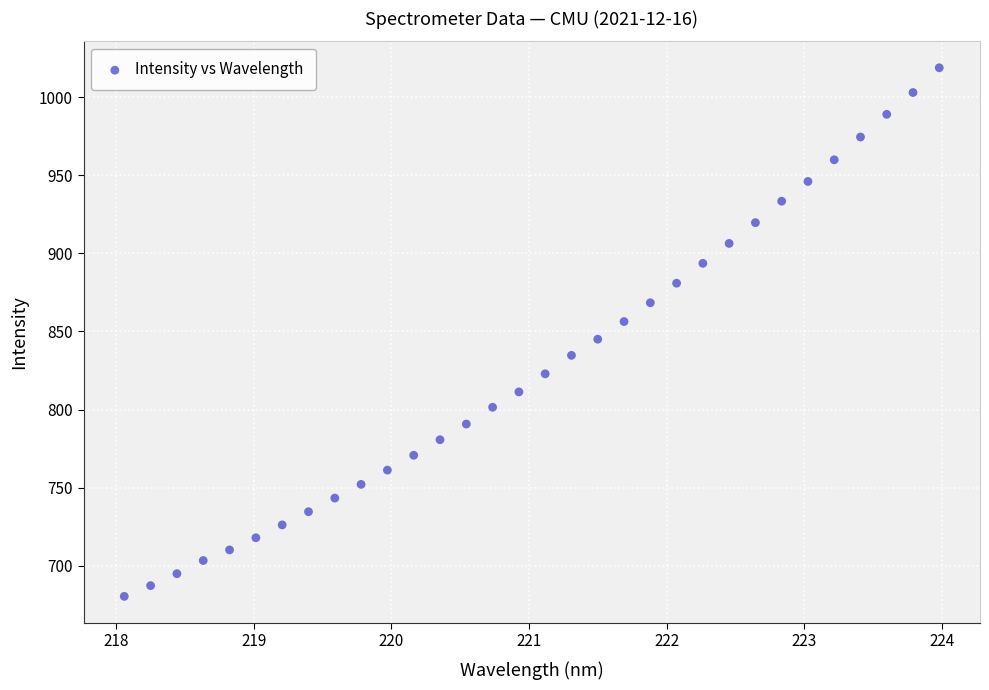

What is the range of Y values (max minus min)?

338.6